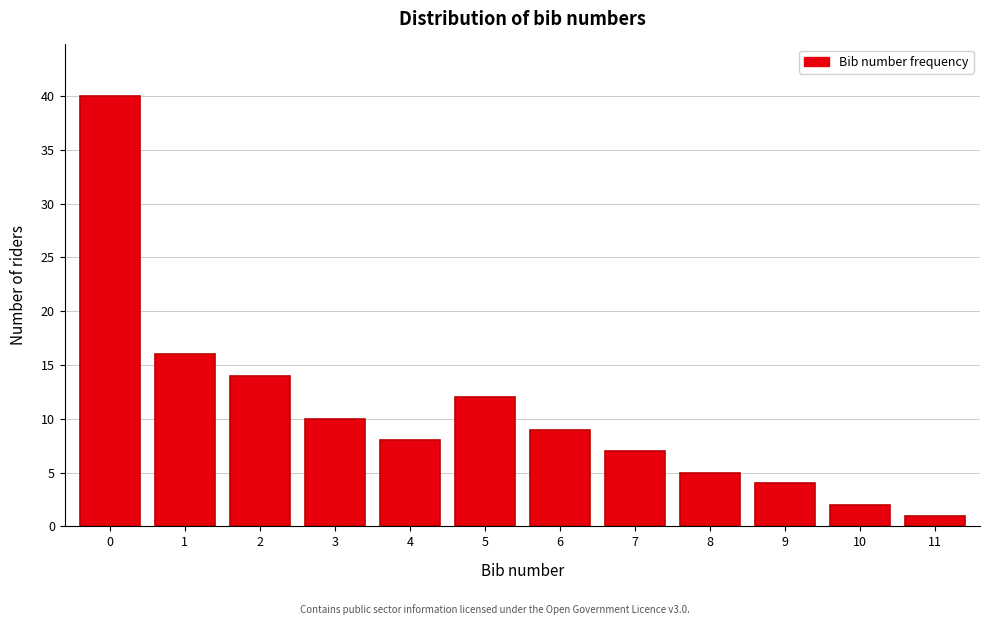

Reading left to right, extract all data points from this chart.

0=40	1=16	2=14	3=10	4=8	5=12	6=9	7=7	8=5	9=4	10=2	11=1